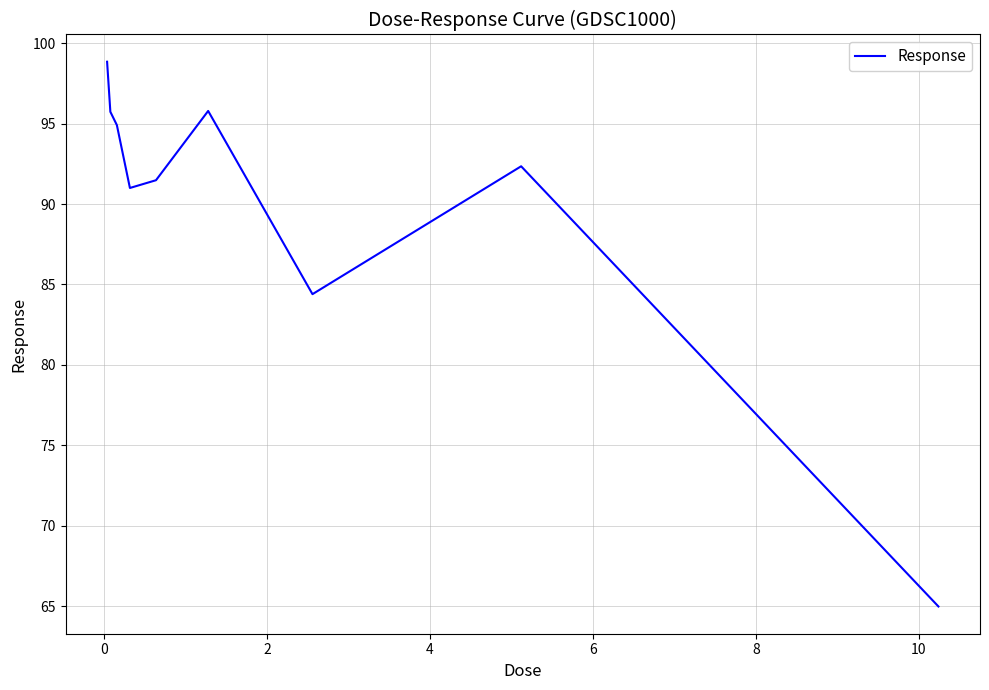

Is this an area chart (filled region under the line)?

No